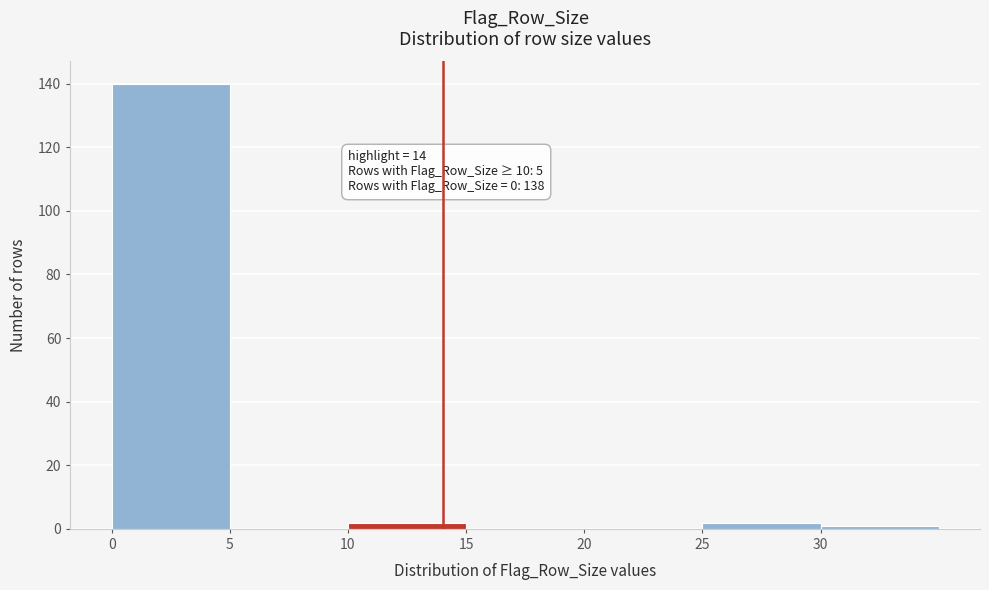

Over which range of the x-axis is the bar tallest?

0 to 5